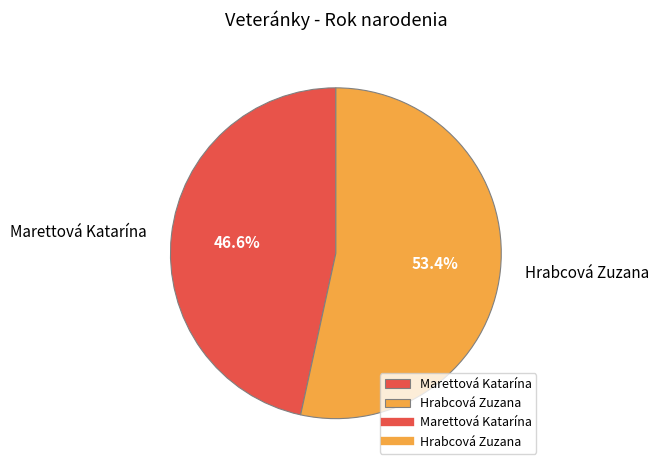

Which slice is the smallest?

Marettová Katarína